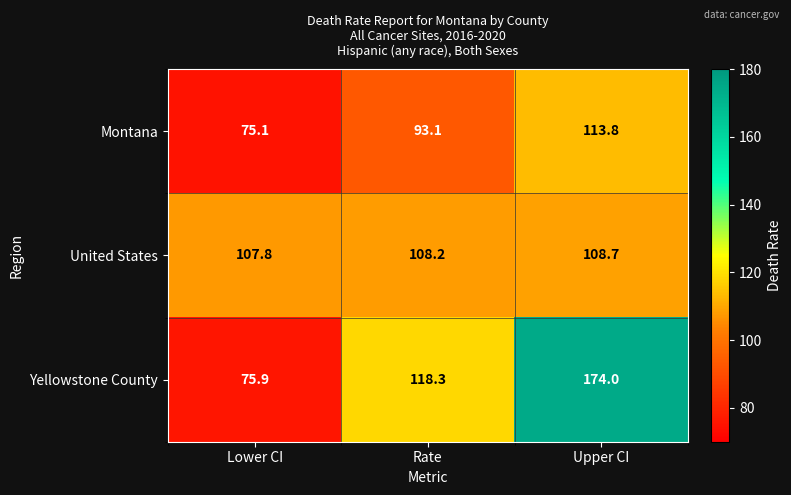

At which category does the chart reach its minimum across all series?

Lower CI